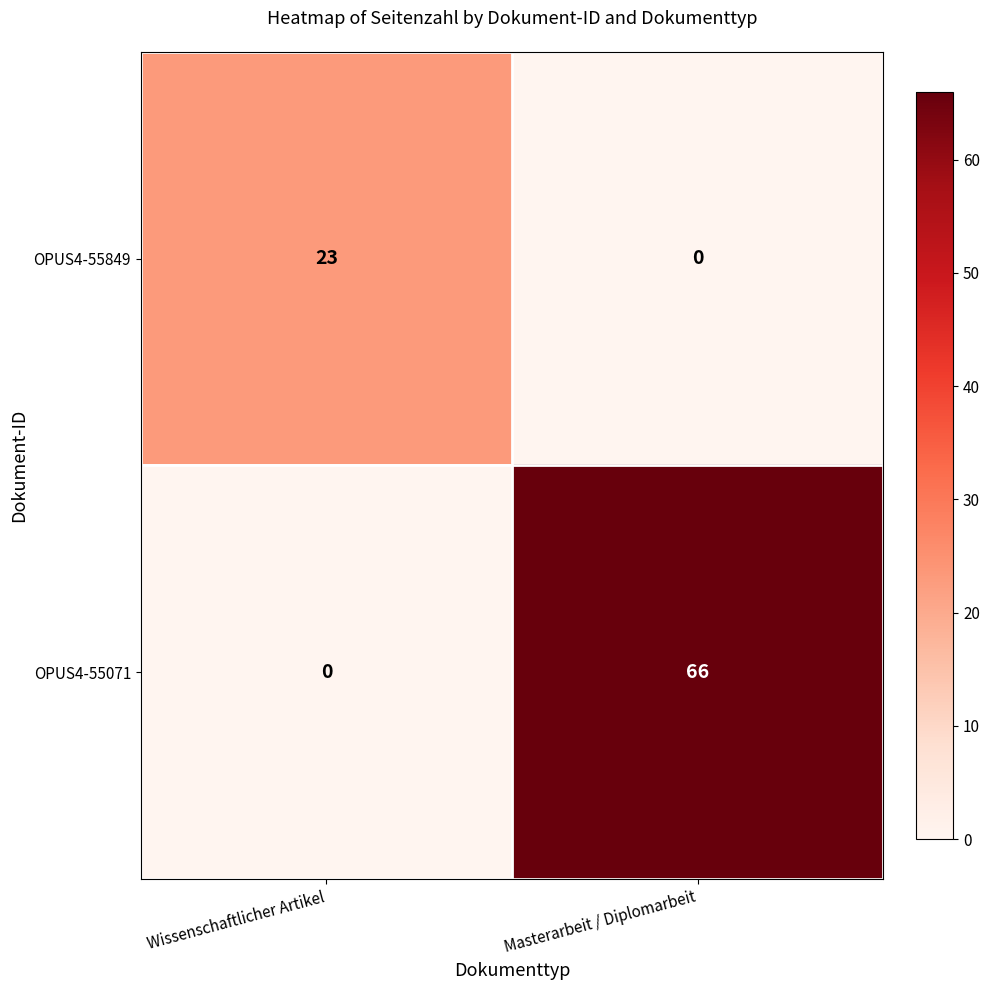

List the series in order of their peak value, lowest first.

OPUS4-55849, OPUS4-55071